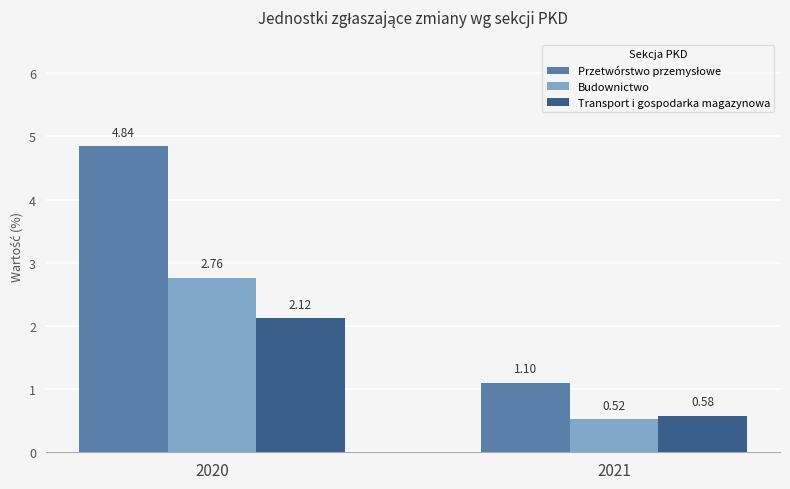

Does the chart contain any negative values?

No